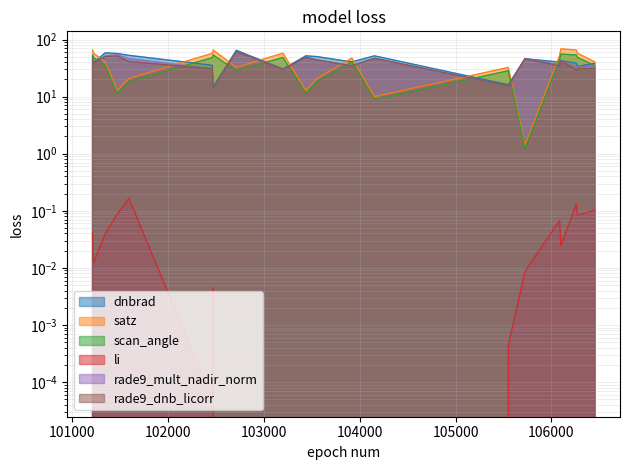

True or false: rade9_dnb_licorr and rade9_mult_nadir_norm intersect in this chart.

False